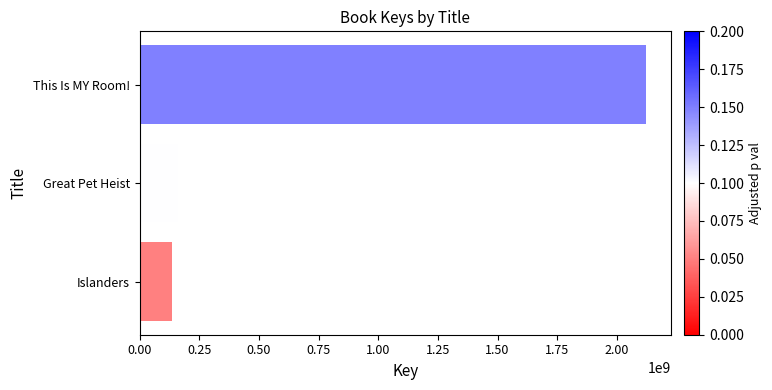

Rank the categories by value from lowest to highest.

Islanders, Great Pet Heist, This Is MY Room!